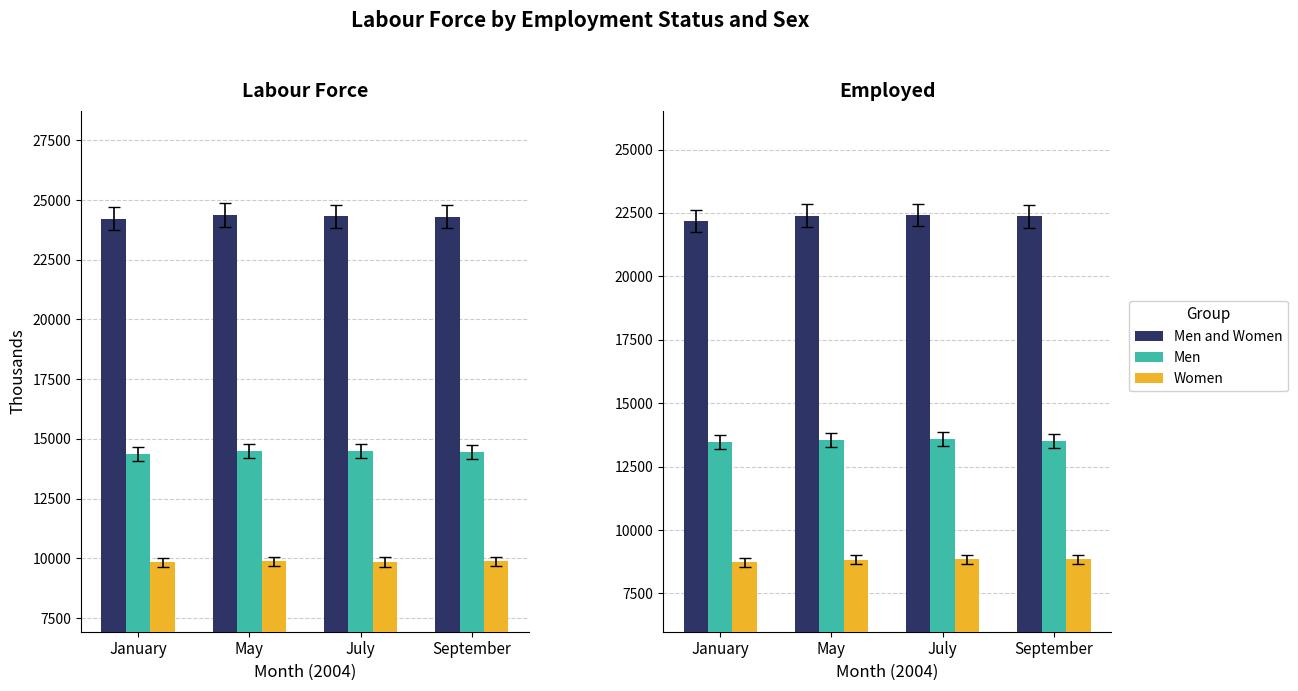

How many bars are there in each group?

3